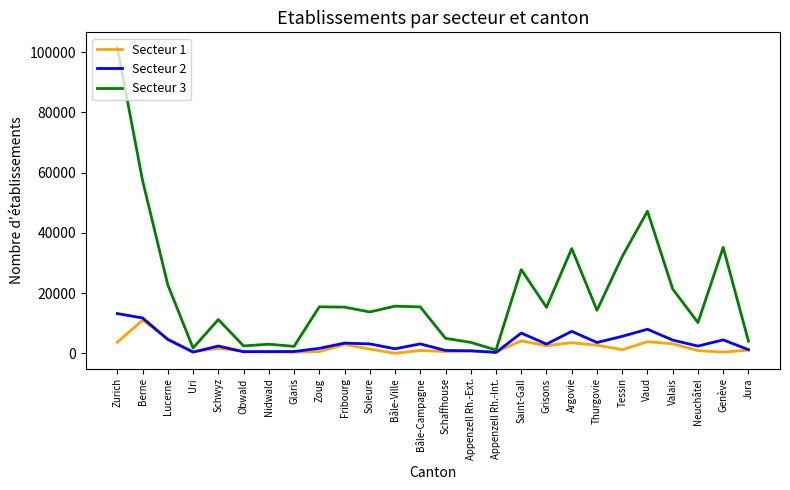

At how many categories does at least one series exceed 74524?

1